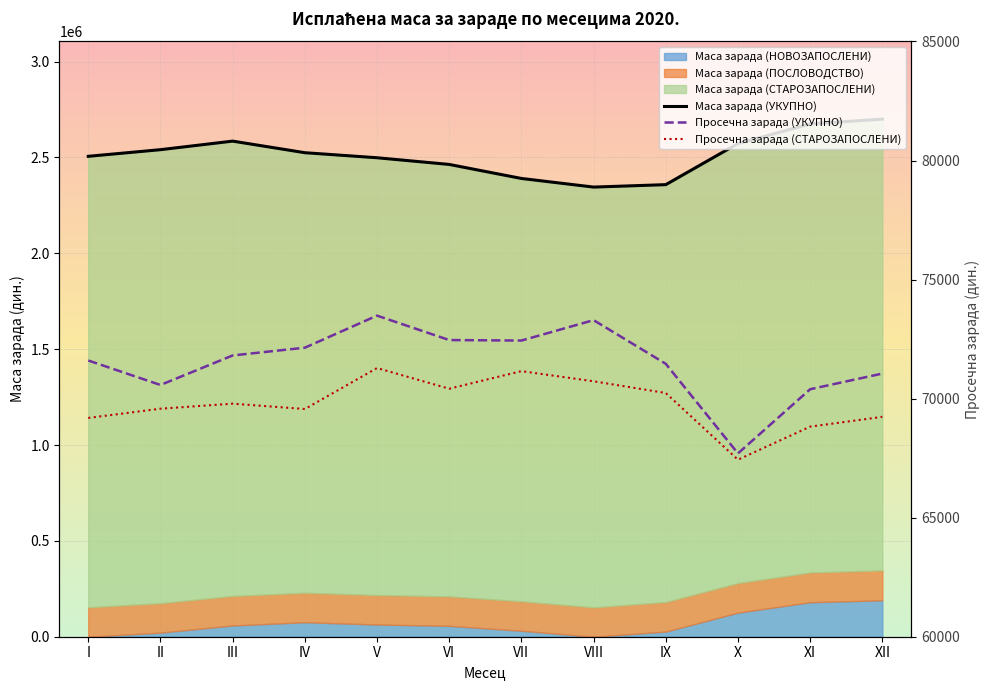

True or false: Просечна зарада (УКУПНО) and Просечна зарада (СТАРОЗАПОСЛЕНИ) intersect in this chart.

False